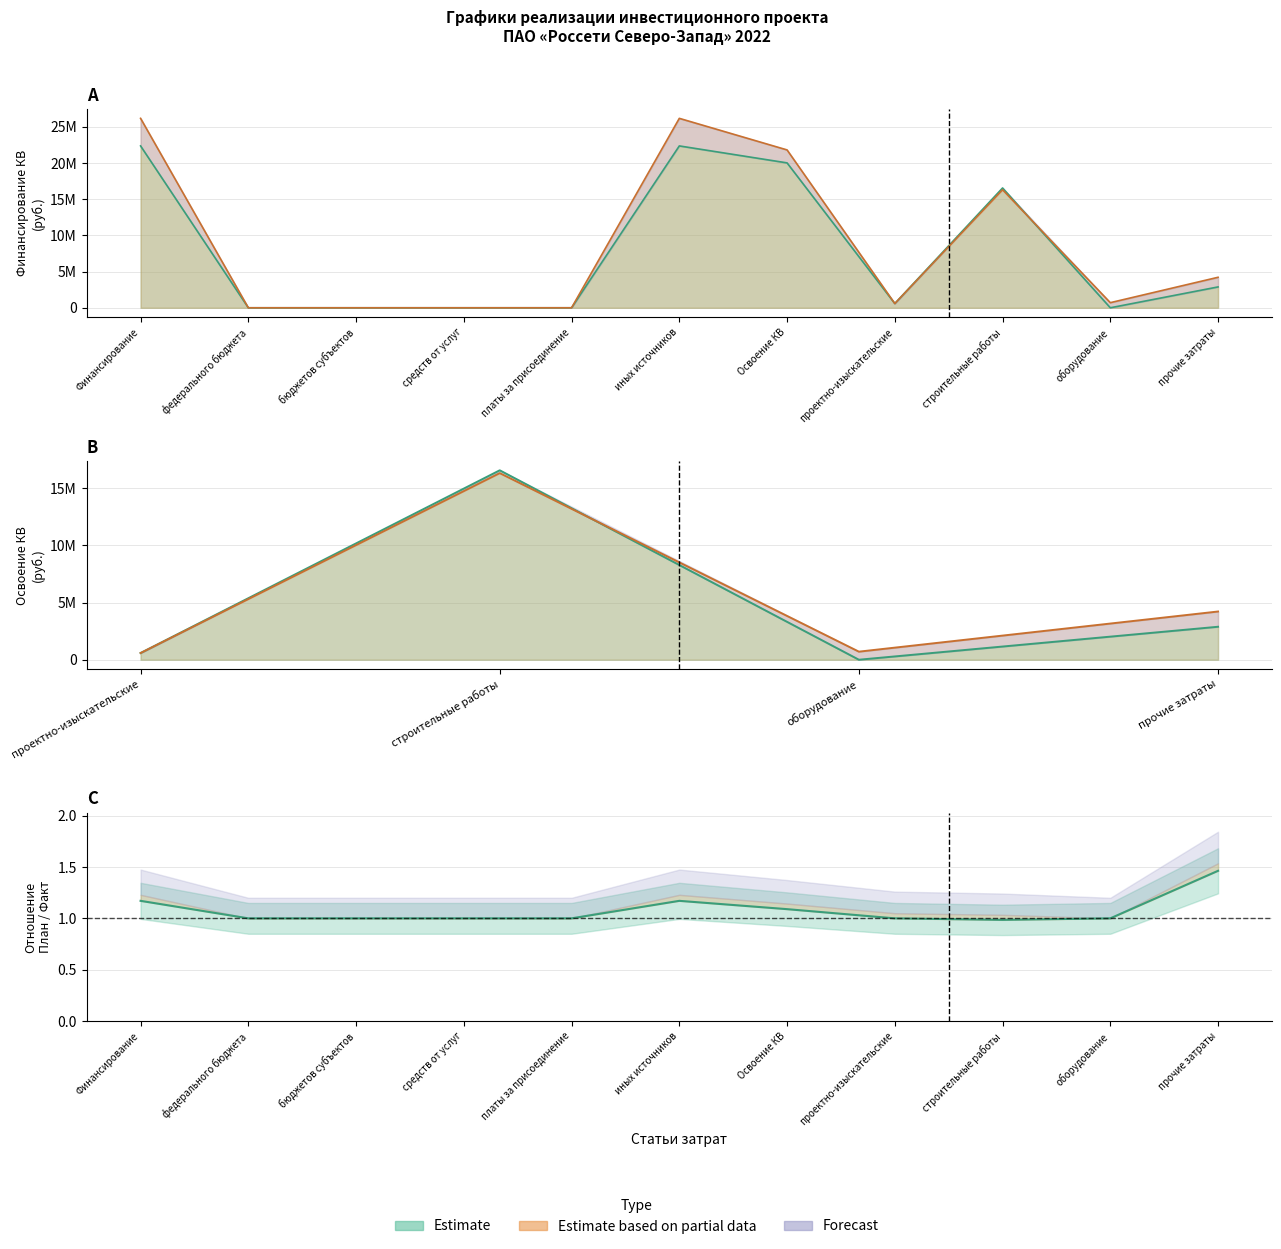

How many values in План (Итого за год) are above zero?

7